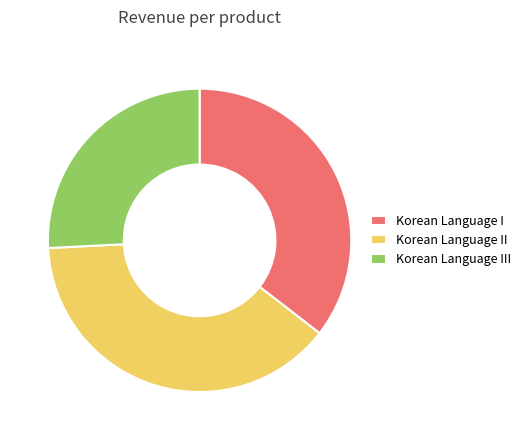

Rank the categories by value from lowest to highest.

Korean Language III, Korean Language I, Korean Language II